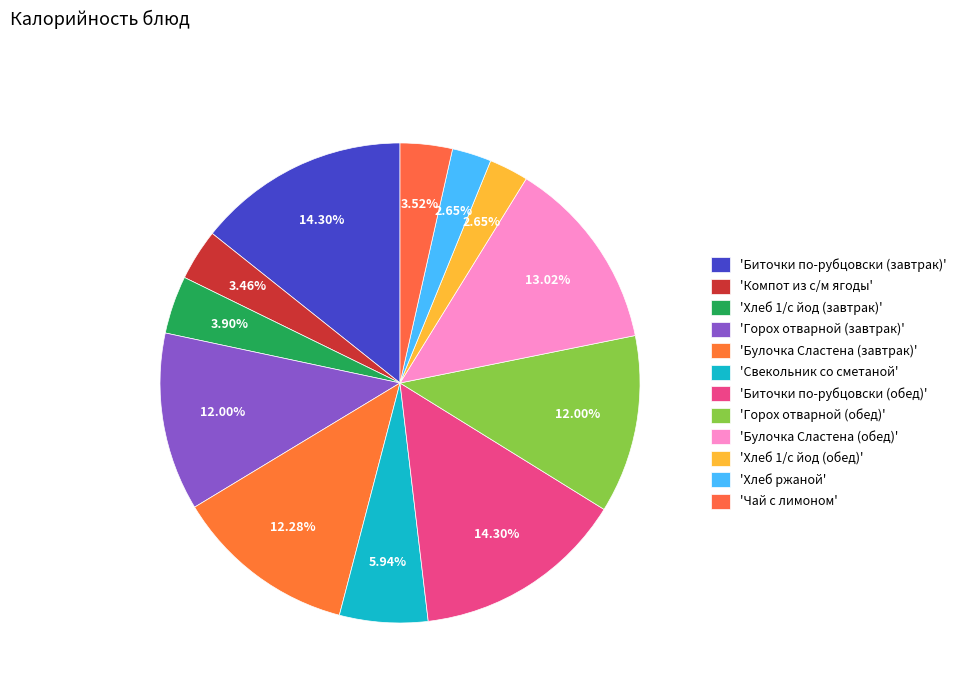

Count the number of slices in the pie.

12